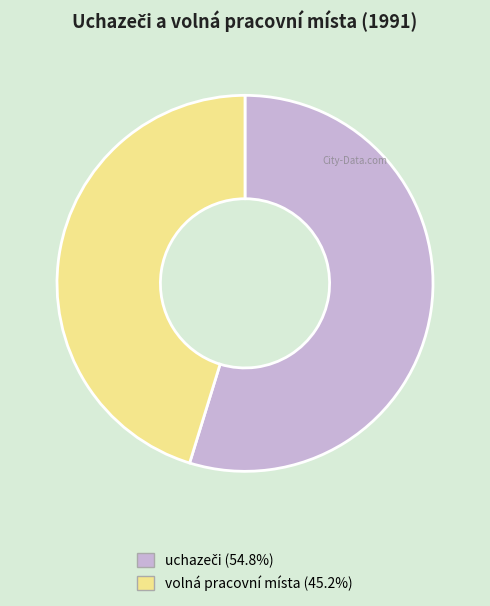

How many segments does this pie chart have?

2